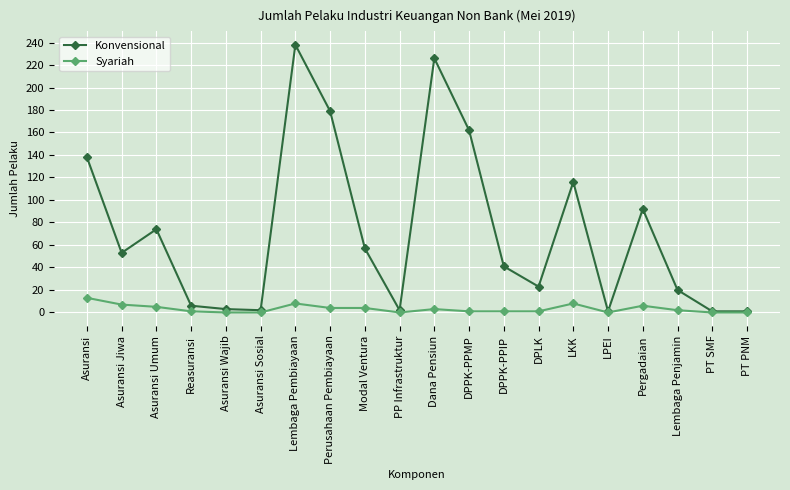

Between Asuransi Sosial and Pergadaian, which series saw the biggest shift?

Konvensional